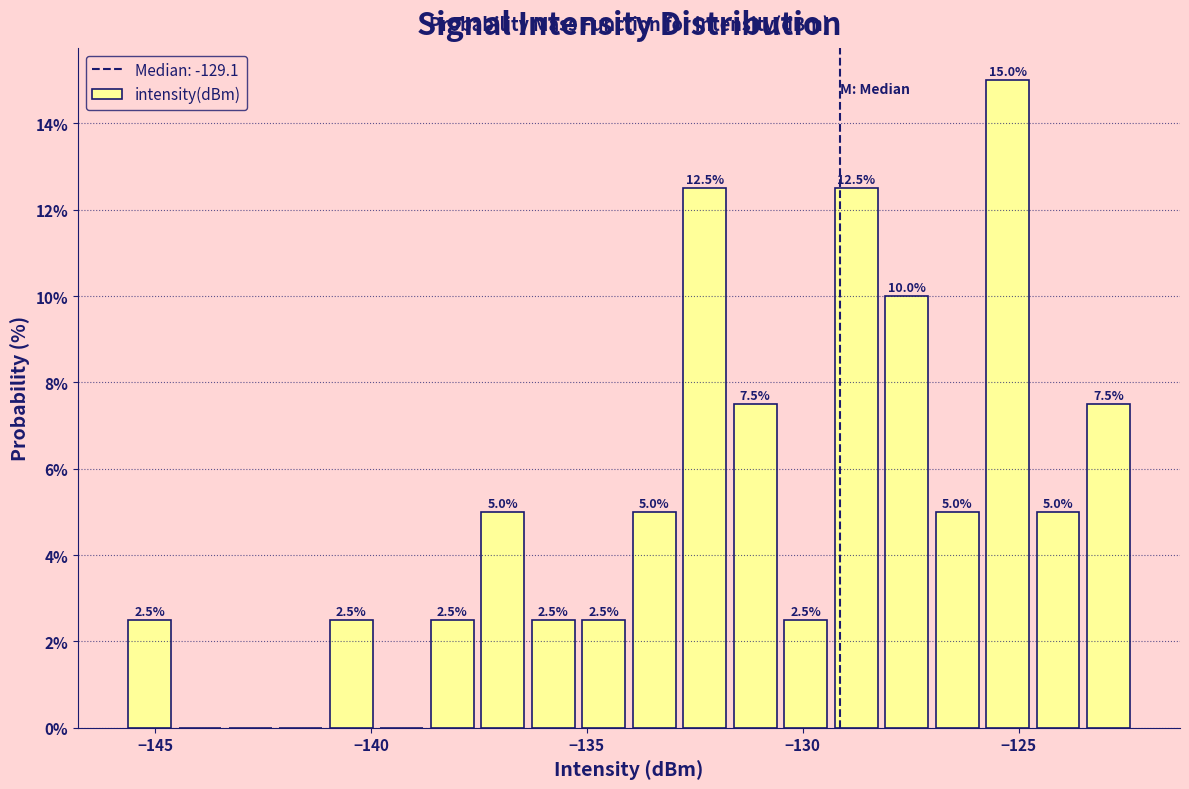

Read against the x-axis, roughly where is the centre of the tallest bar?

-125.5